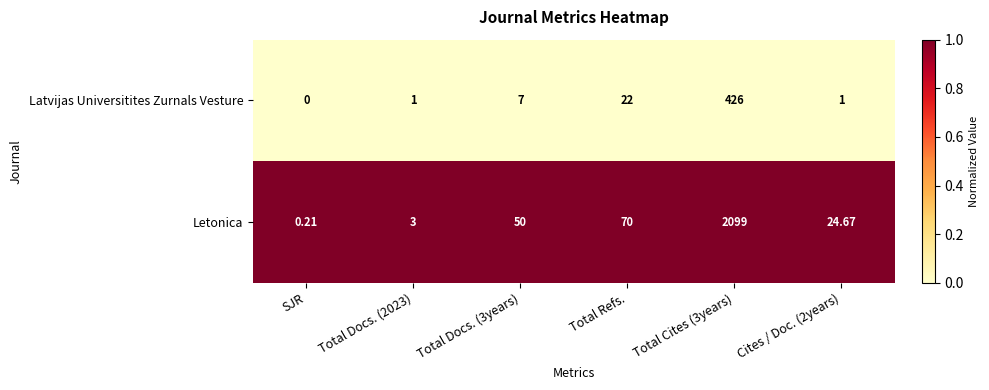

Which series has the widest spread of values?

Letonica